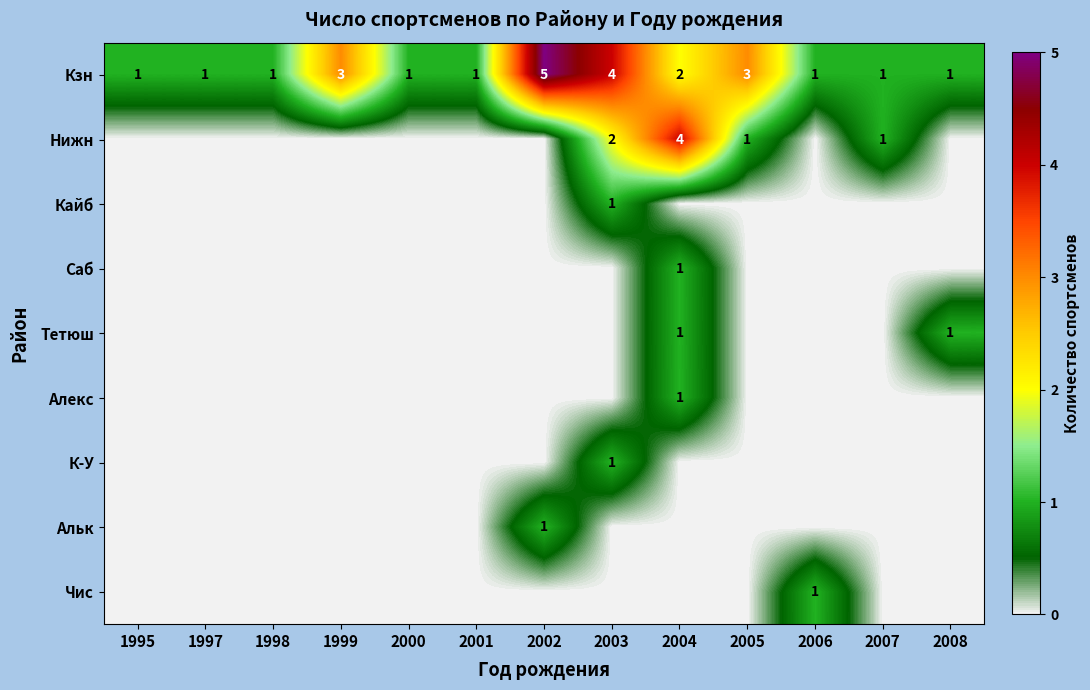

At which label does Кзн reach its peak?

2002